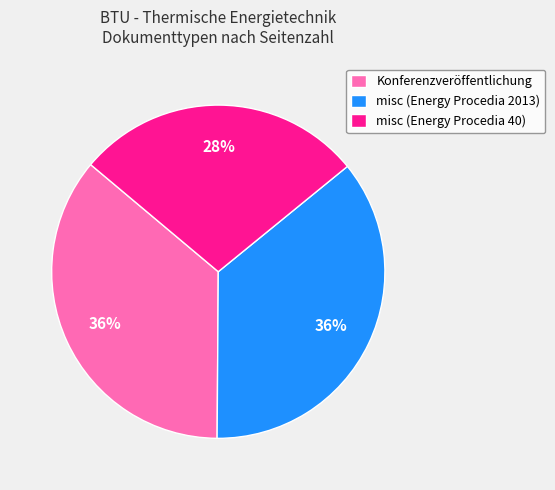

Combined, do Konferenzveröffentlichung and misc (Energy Procedia 40) account for over 50%?

Yes